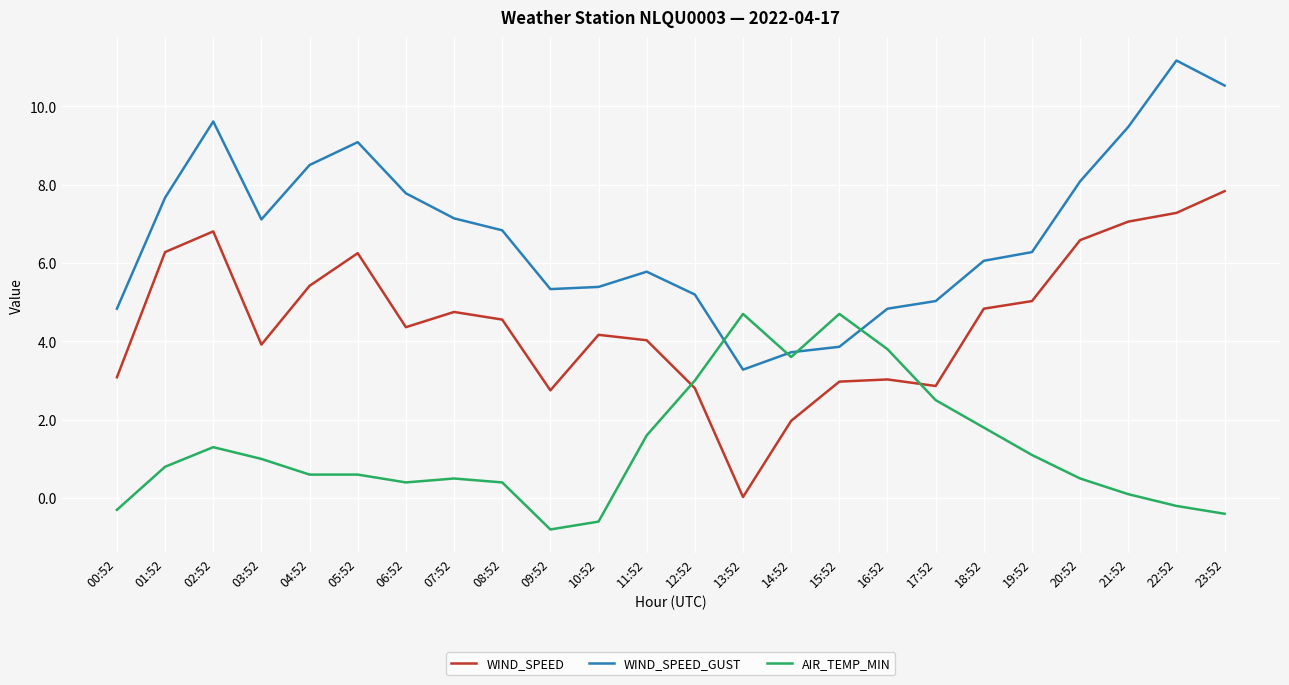

True or false: WIND_SPEED_GUST and WIND_SPEED intersect in this chart.

False